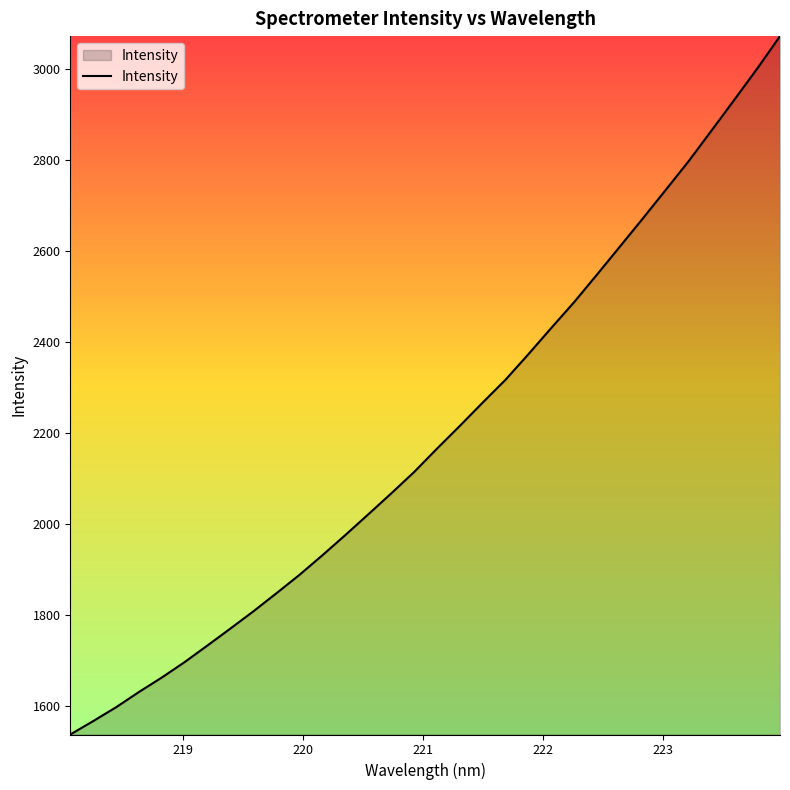

What is the difference between the maximum and minimum values?

1537.2